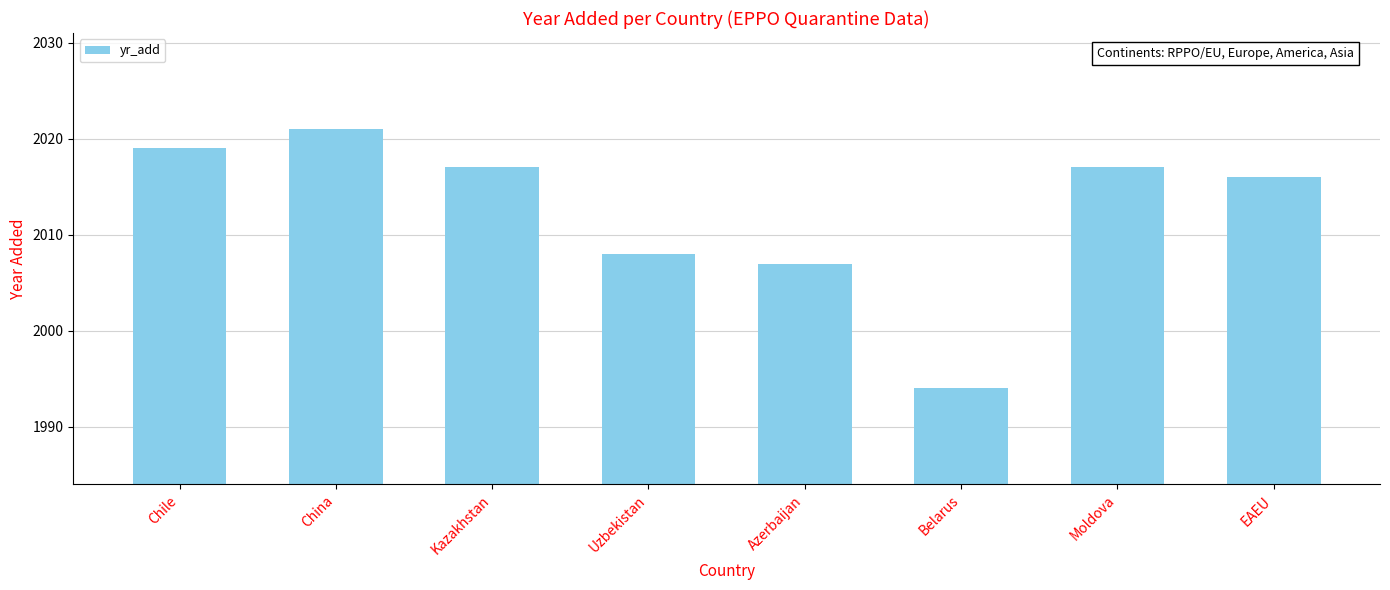

Which label corresponds to the largest value in the chart?

China